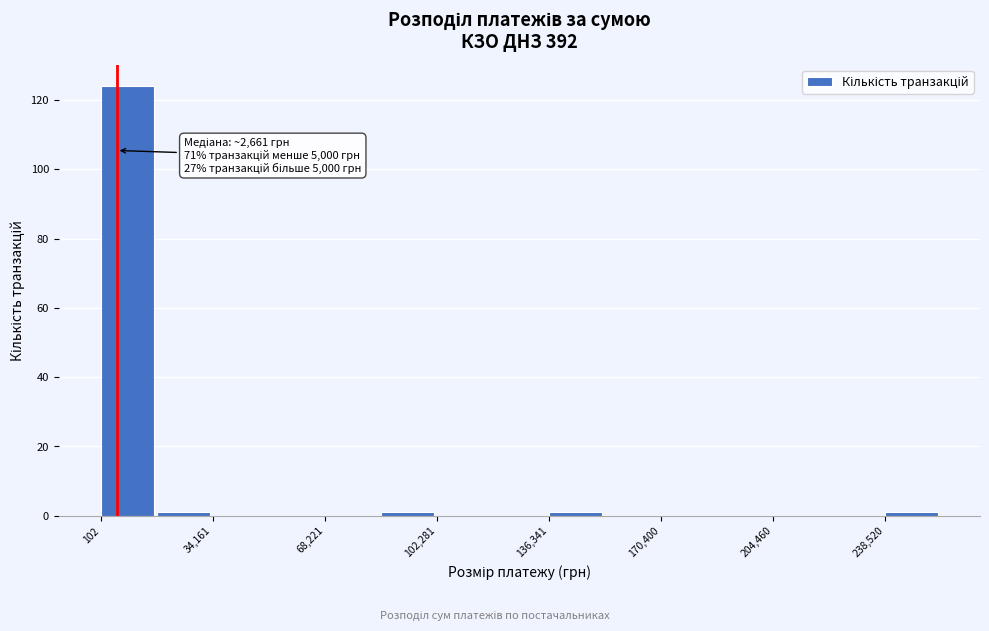

Read against the x-axis, roughly where is the centre of the tallest bar?

10000